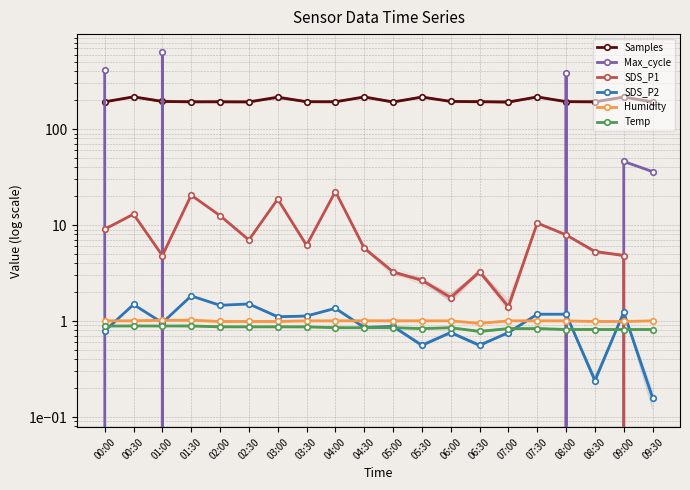

Between 03:30 and 07:00, which series saw the biggest shift?

Max_cycle